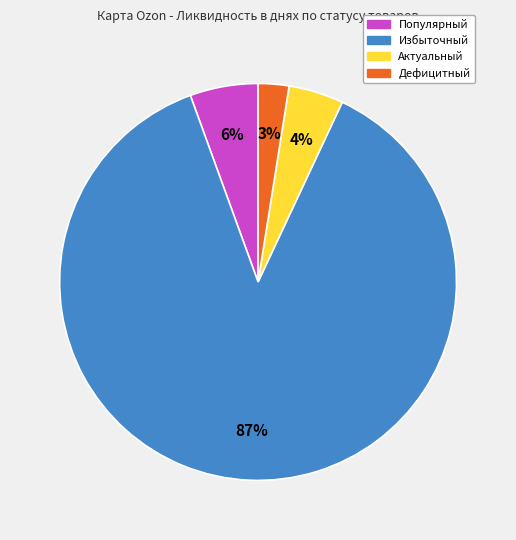

Is there any slice that represents more than half of the pie?

Yes